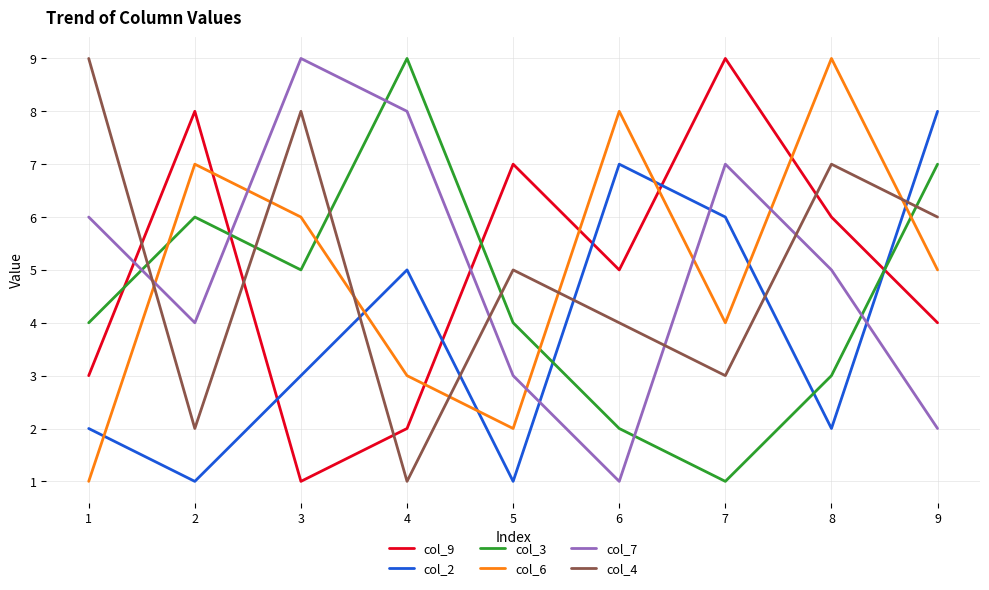

Reading right to left, what are all the values shown in this chart?

col_9: 4	6	9	5	7	2	1	8	3
col_2: 8	2	6	7	1	5	3	1	2
col_3: 7	3	1	2	4	9	5	6	4
col_6: 5	9	4	8	2	3	6	7	1
col_7: 2	5	7	1	3	8	9	4	6
col_4: 6	7	3	4	5	1	8	2	9